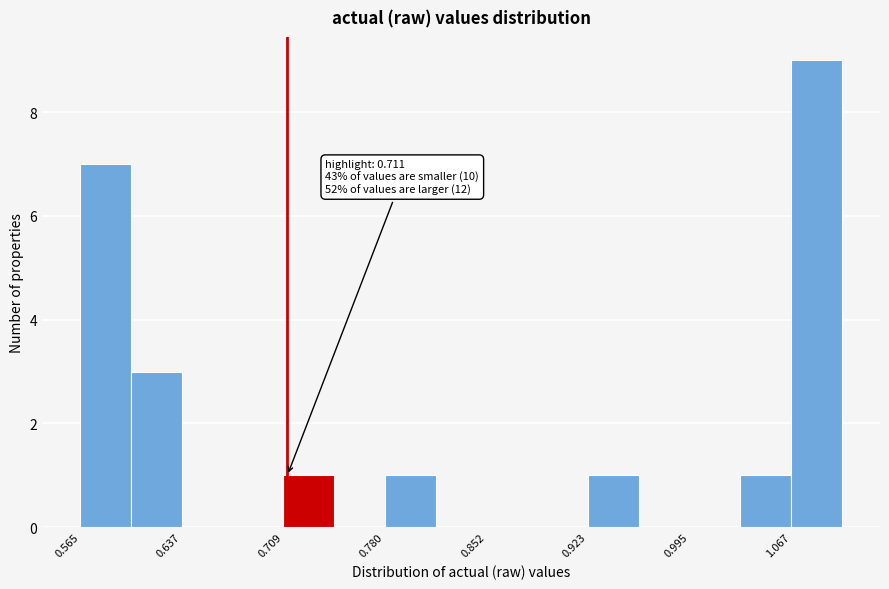

Around what value on the x-axis is the tallest bar? Give the approximate position of its centre, as read against the axis.

1.08